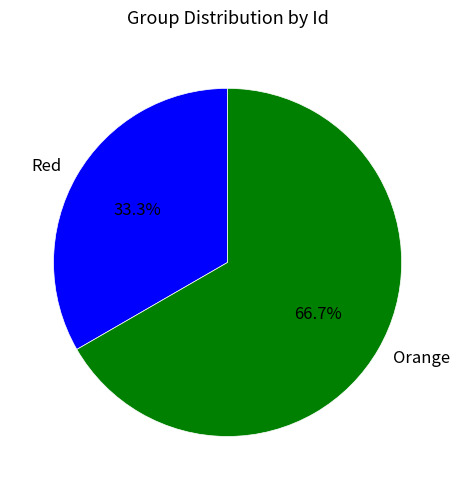

To the nearest percent, what percentage of the pie is Orange?

67%